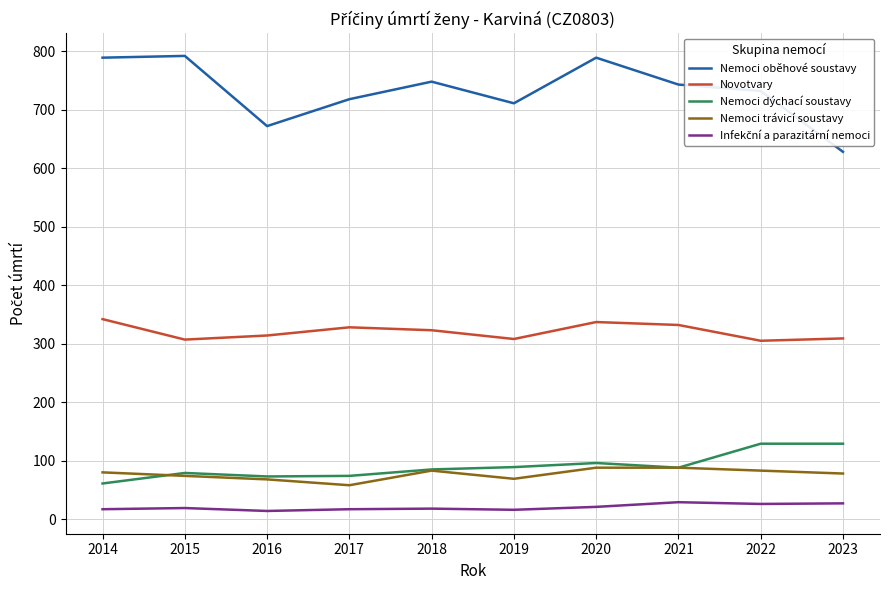

How many lines are shown in the chart?

5